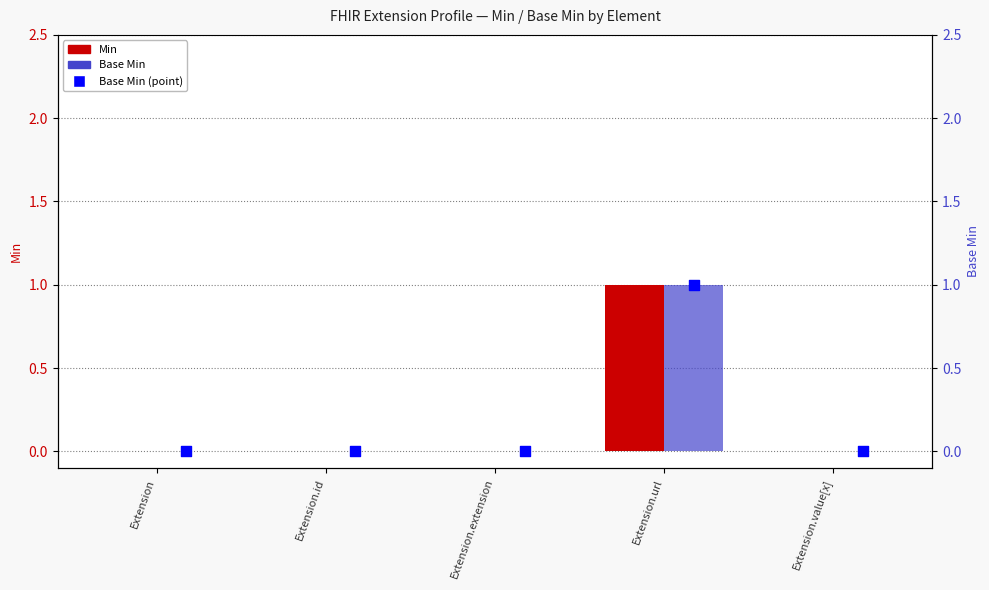

At how many categories does at least one series exceed 0?

1